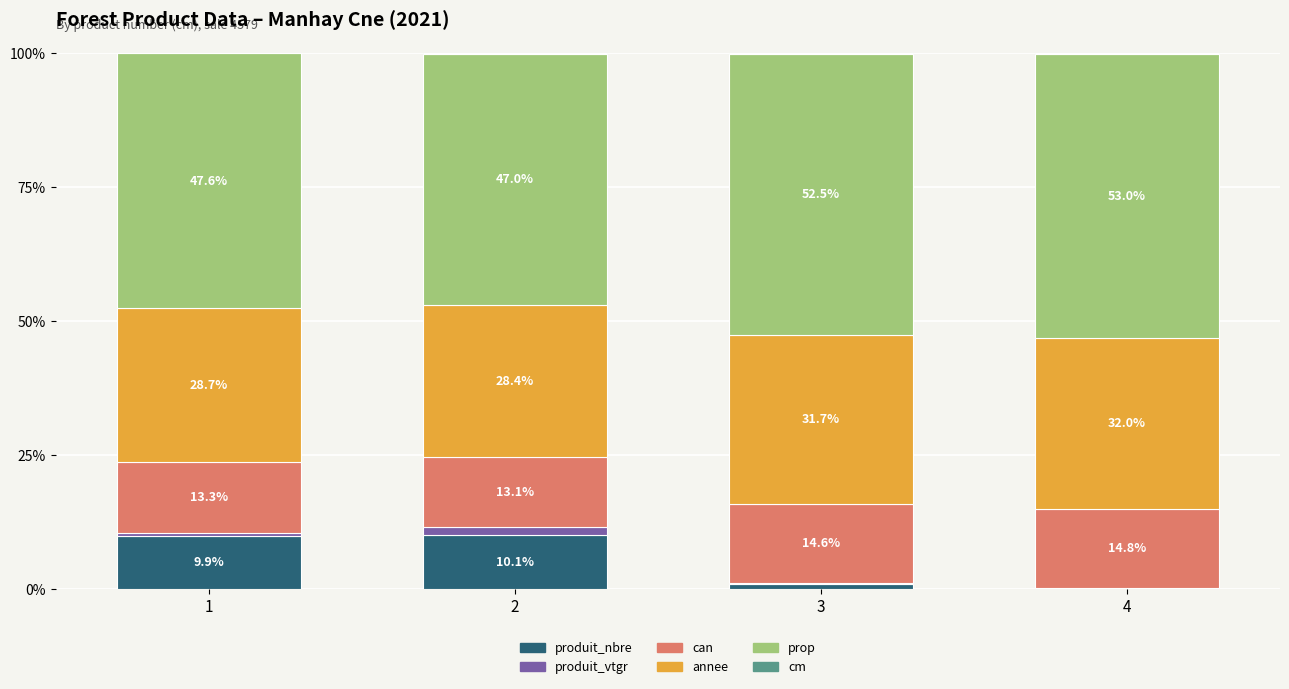

What is the maximum value for produit_nbre?

10.1